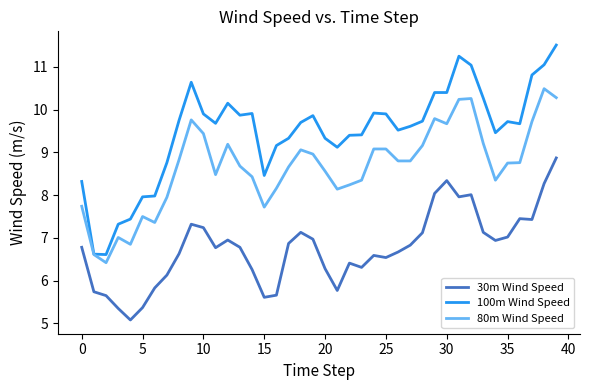

What is the maximum value shown in the chart?

11.5